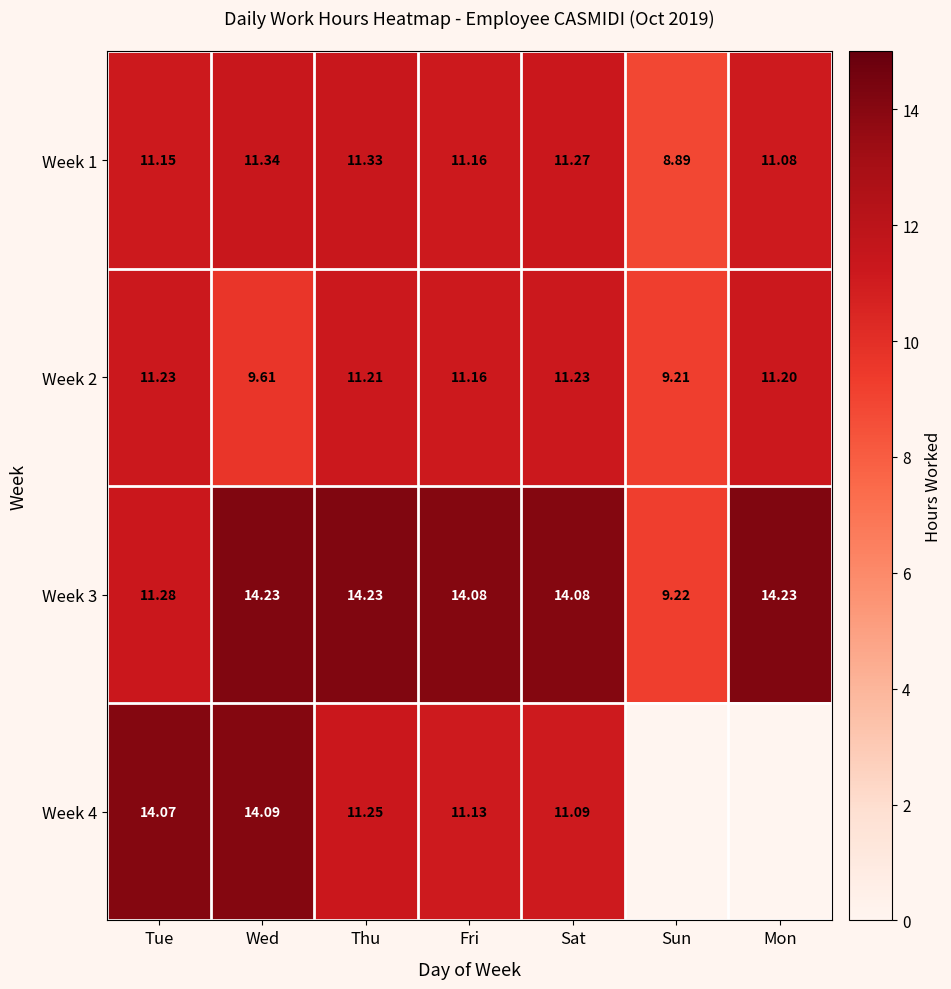

How many values in the Week 1 series exceed 11?

6